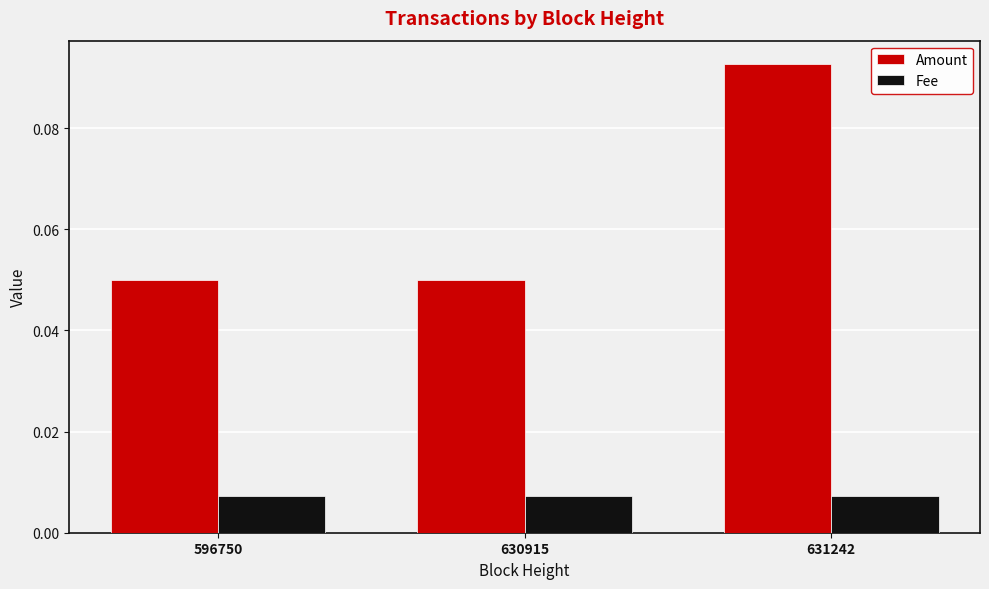

At which category is the sum across all series the highest?

631242